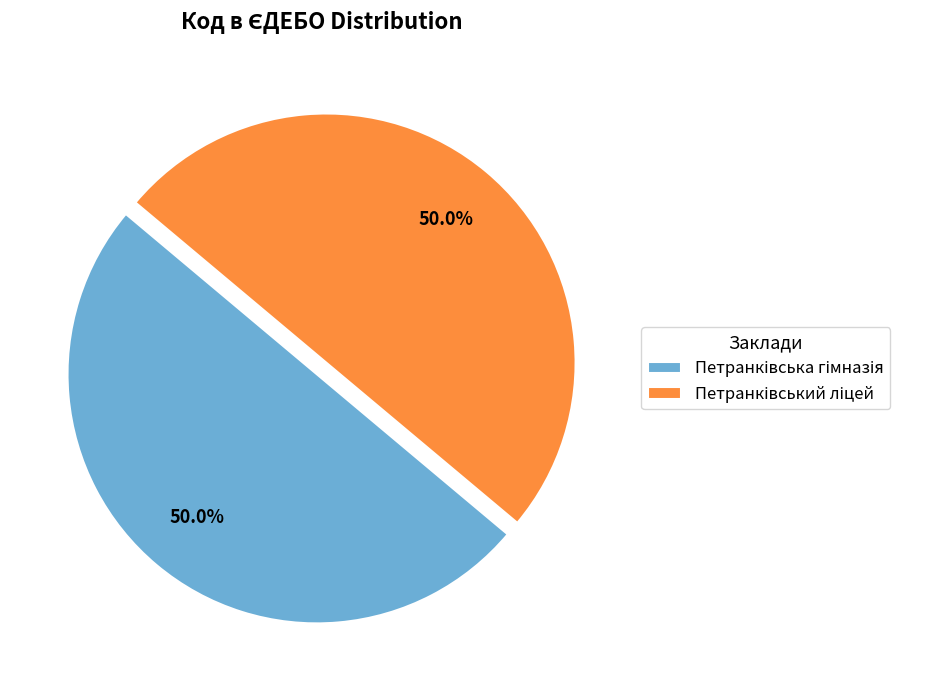

Which category has the smallest portion of the pie?

Петранківський ліцей